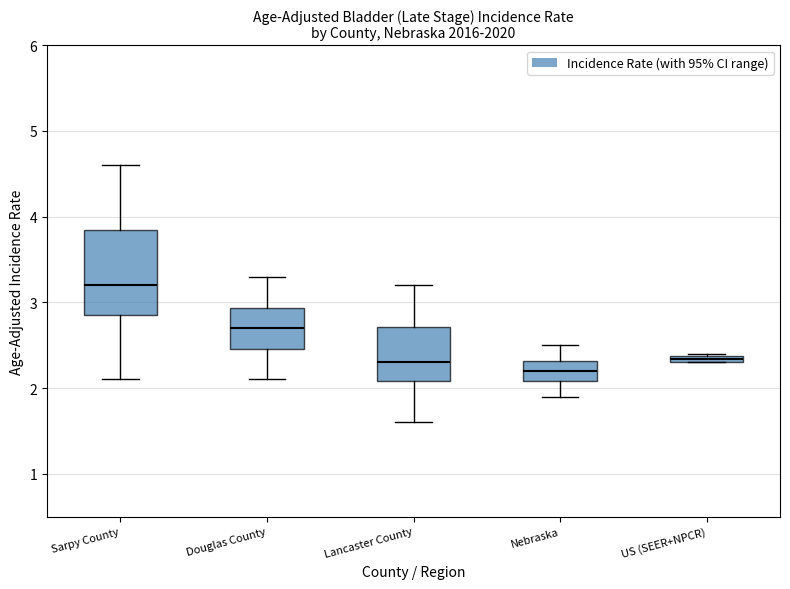

Where does the upper whisker of the box for Sarpy County end on the y-axis? The values are not printed on the chart, so give them approximately, as read against the axis.

4.6